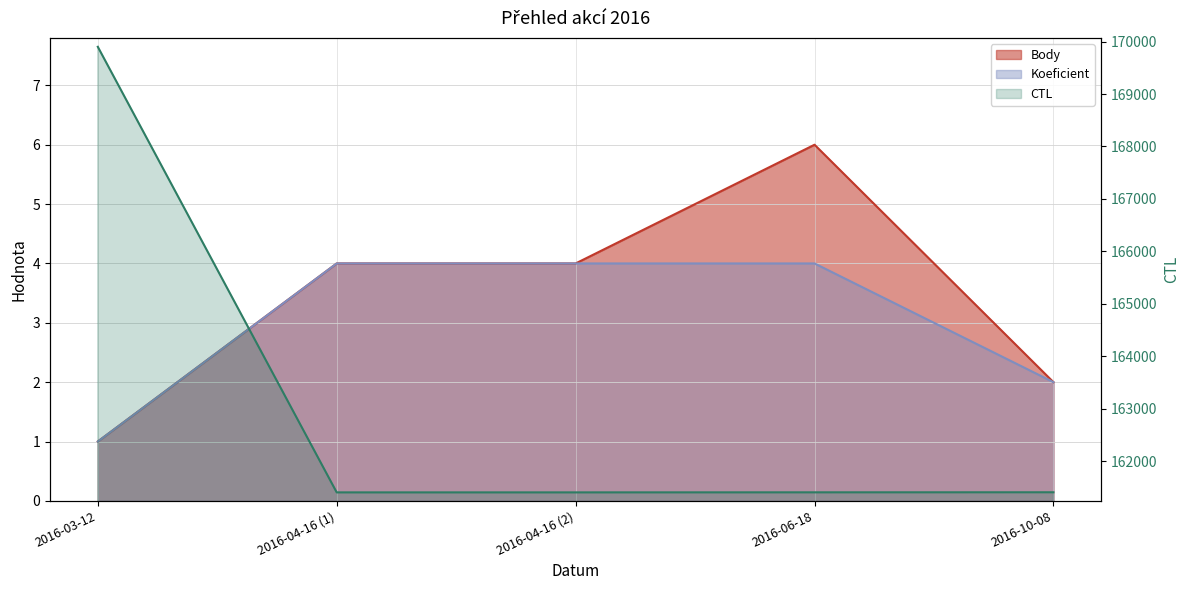

What is the spread (max minus min) of values at 2016-06-18?

161400